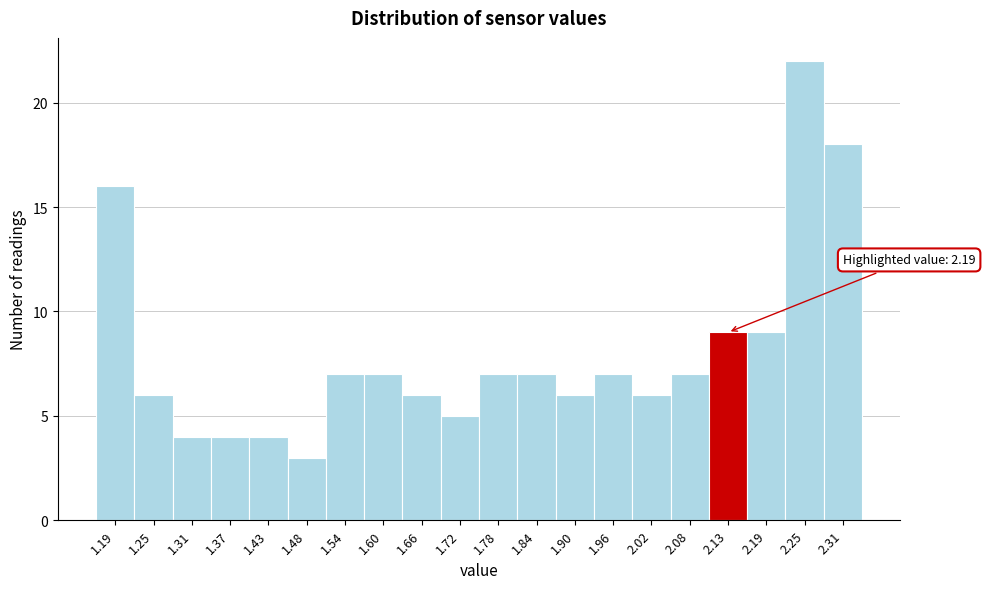

Reading left to right, transcribe all the data shown in this chart.

1.19=16	1.25=6	1.31=4	1.37=4	1.43=4	1.48=3	1.54=7	1.60=7	1.66=6	1.72=5	1.78=7	1.84=7	1.90=6	1.96=7	2.02=6	2.08=7	2.13=9	2.19=9	2.25=22	2.31=18